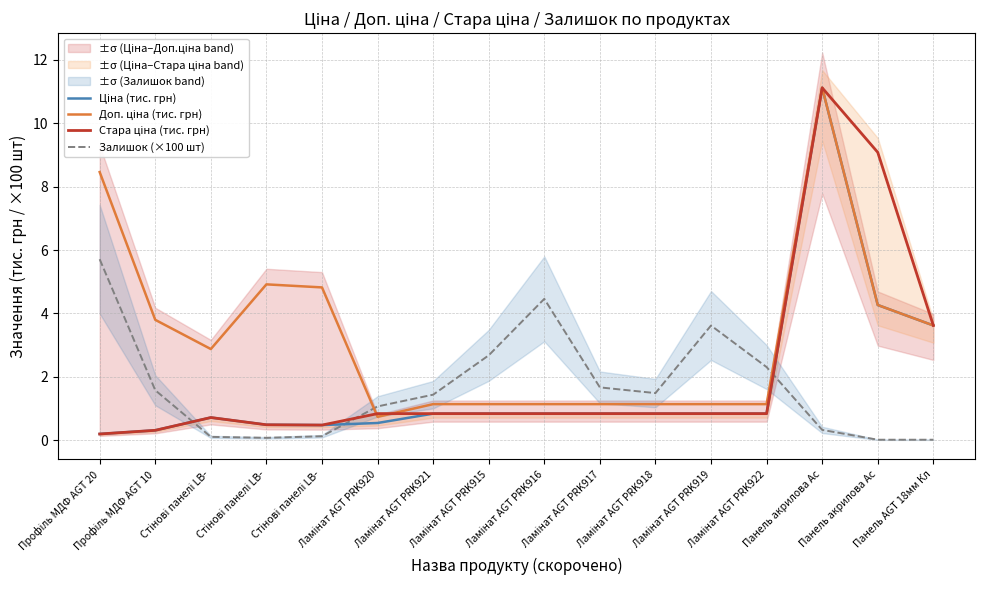

Is the value of Доп. ціна (тис. грн) at Стінові панелі LB- greater than the value of Стара ціна (тис. грн) at Панель AGT 18мм Кл?

No